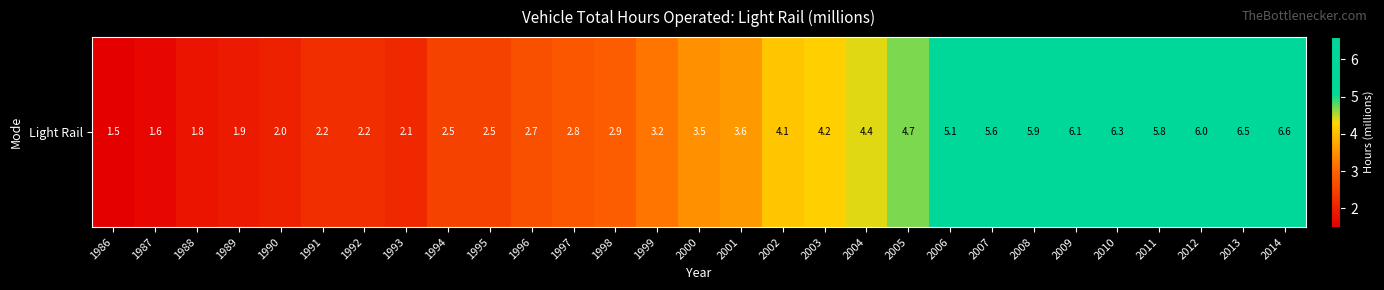

The chart shows a value of 3.9 at 1991. True or false?

False